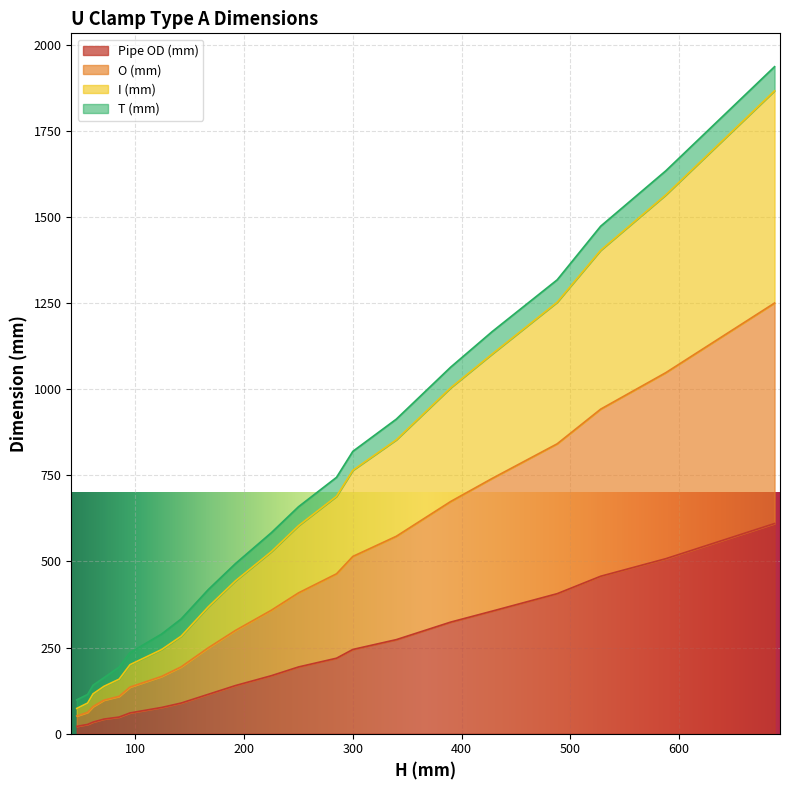

True or false: O (mm) and Pipe OD (mm) cross at least once.

False